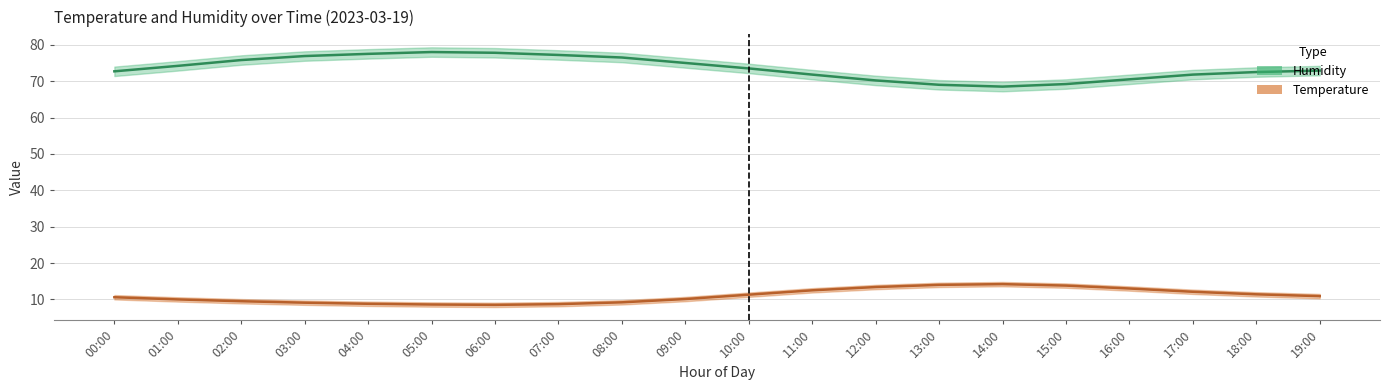

How many values in the Humidity (%) series exceed 73?

10